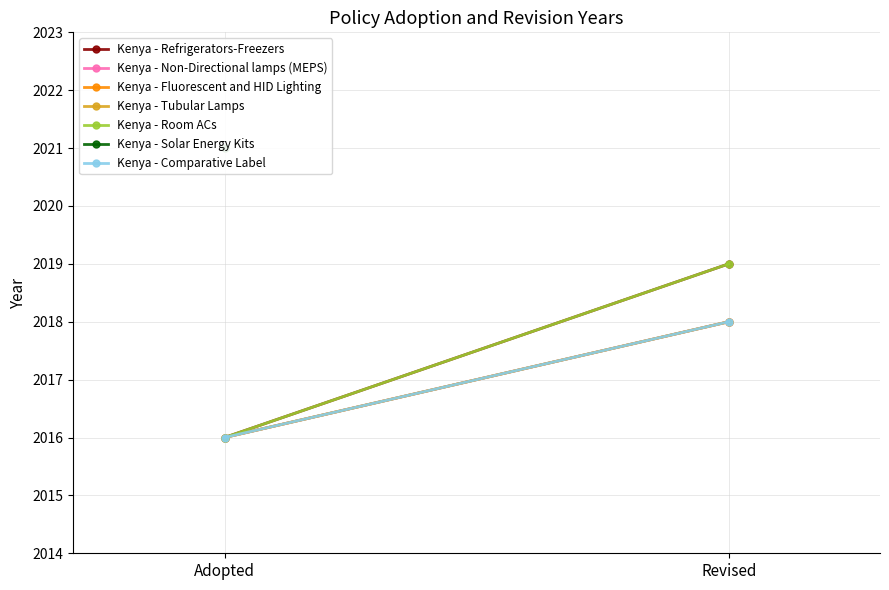

What is the spread (max minus min) of values at Revised?

1